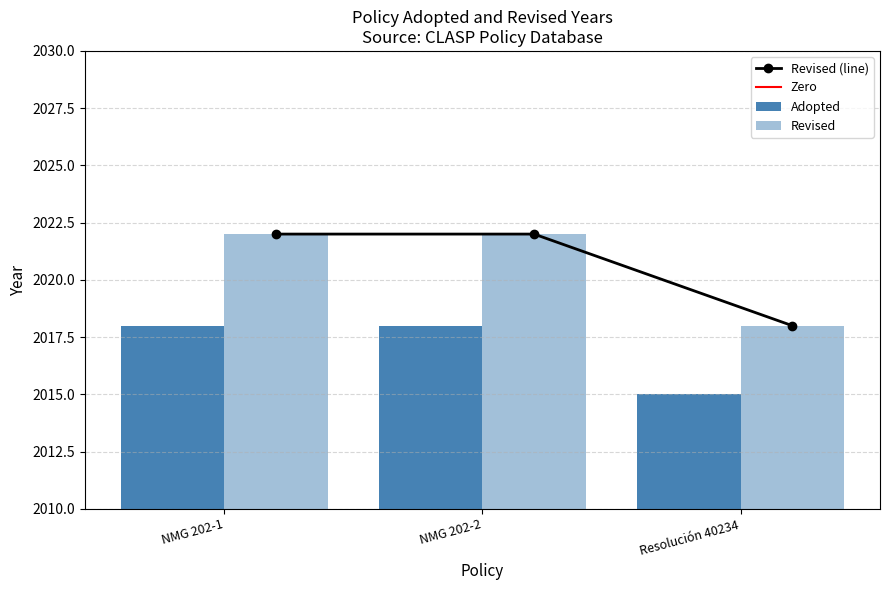

Where is Adopted nearest to the value 2020?

NMG 202-1